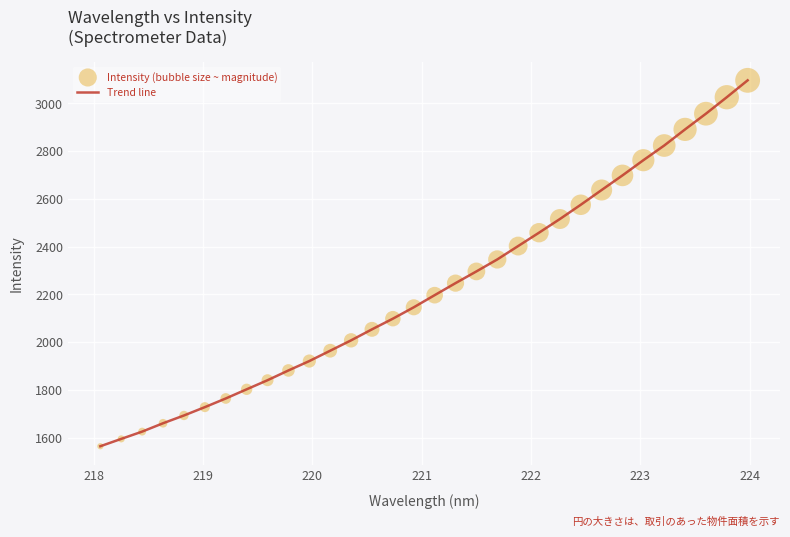

What is the minimum value shown in the chart?

1563.9